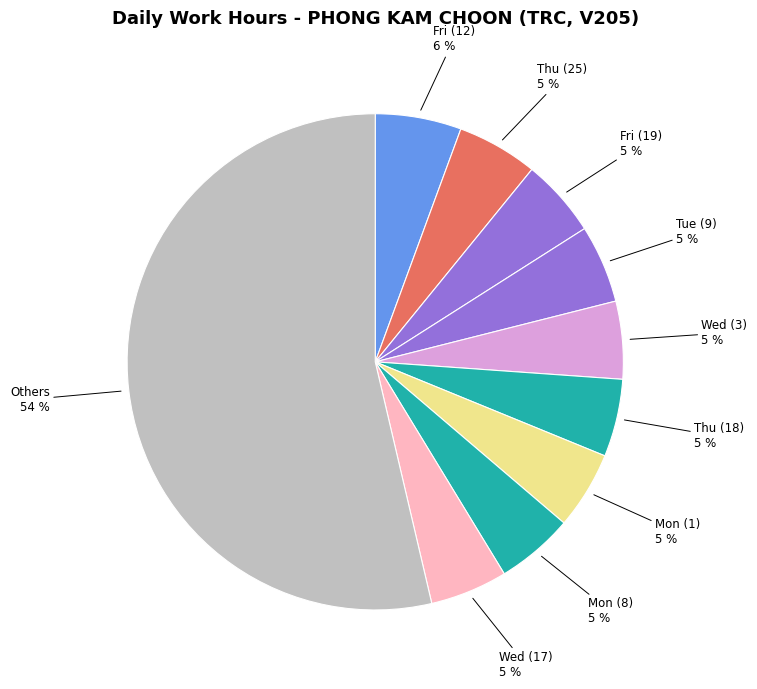

Between Others and Thu (25), which is larger?

Others